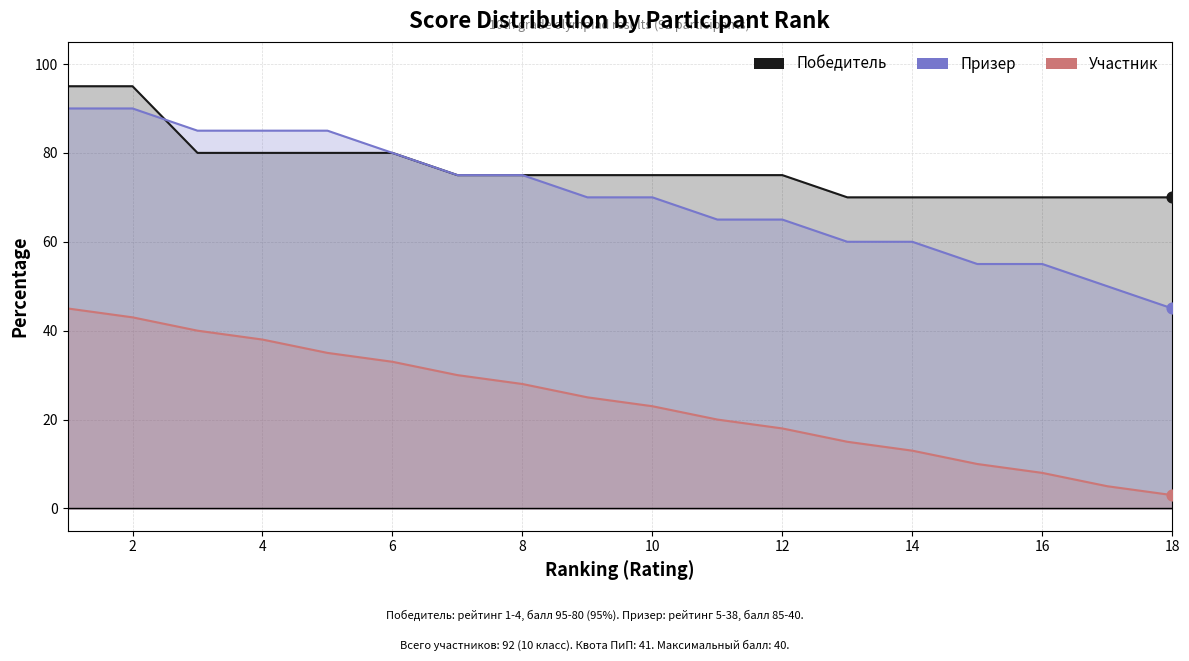

Which series contains the lowest Y value?

Участник